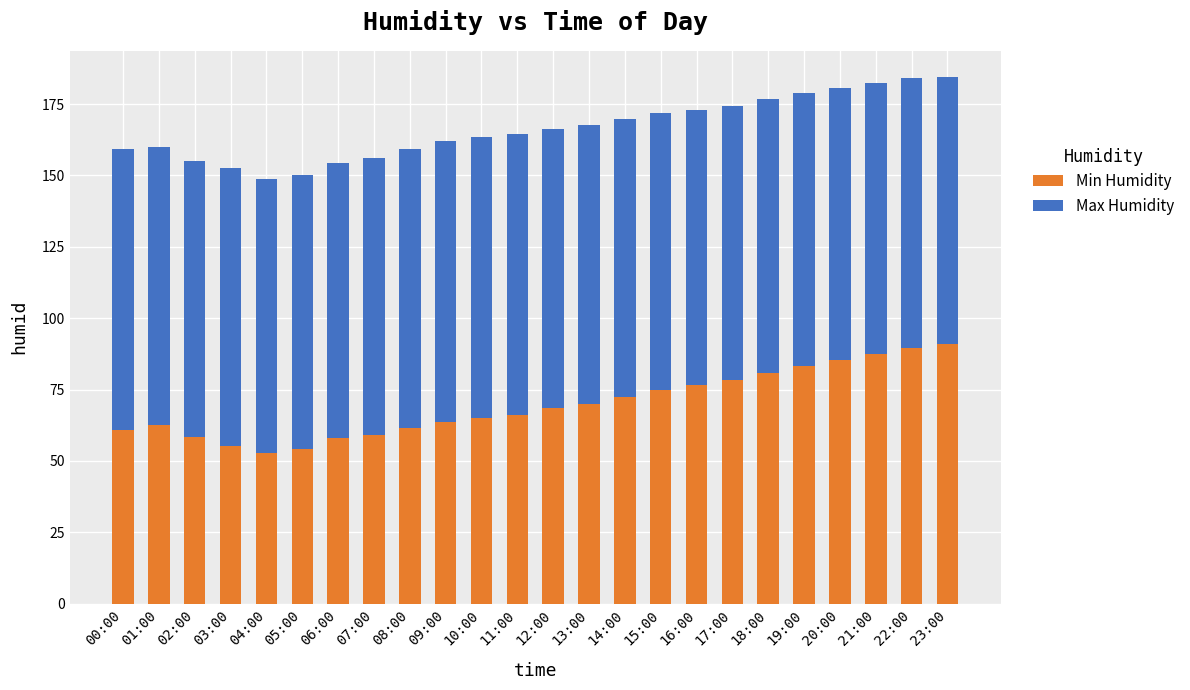

Is it true that Min Humidity equals 97.6 at 11:00?

False